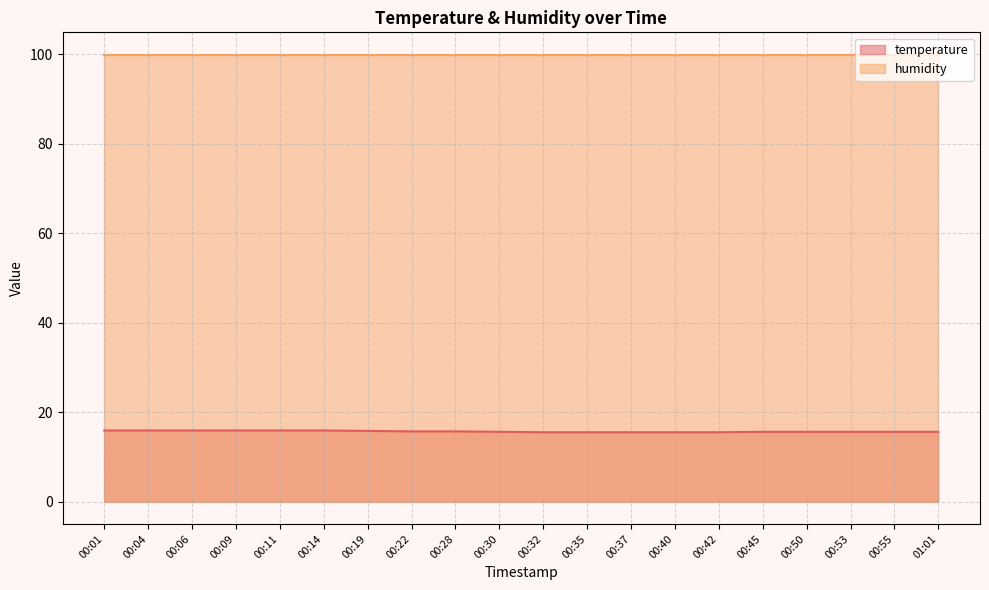

The chart shows a value of 15.6 at 00:55. True or false?

True